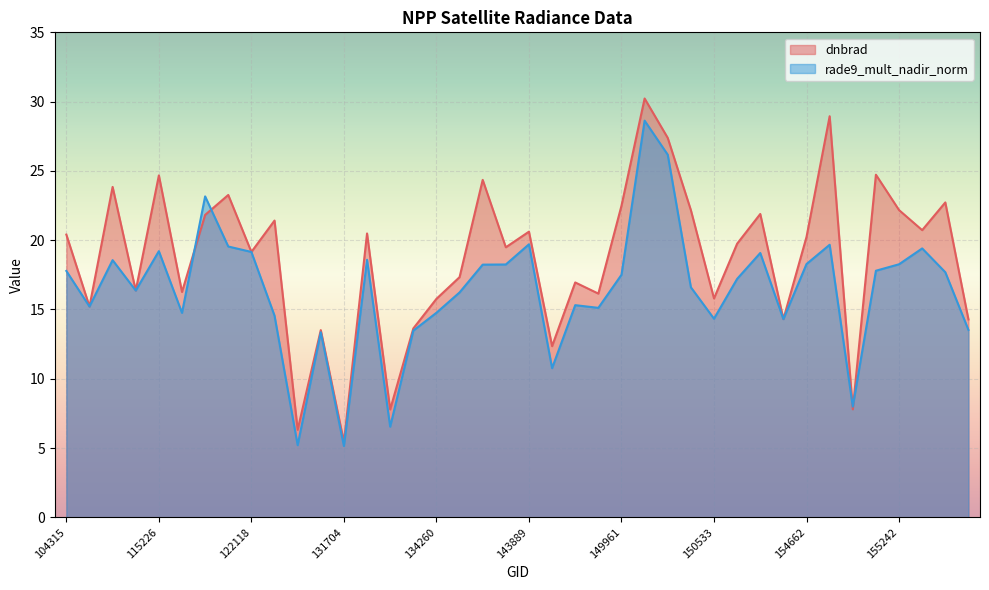

At which category is the sum across all series the highest?

150147